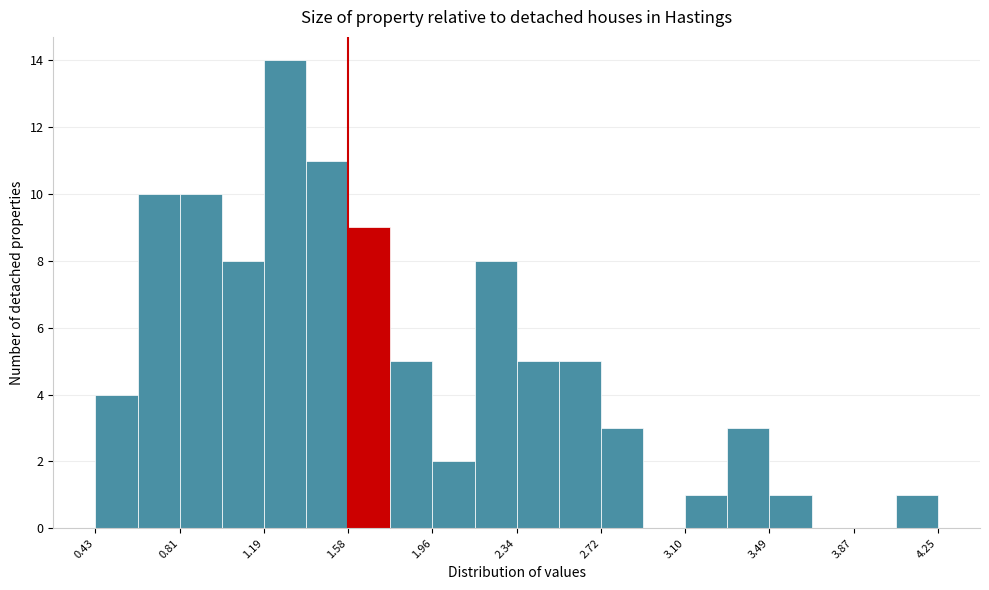

Read against the x-axis, roughly where is the centre of the tallest bar?

1.30